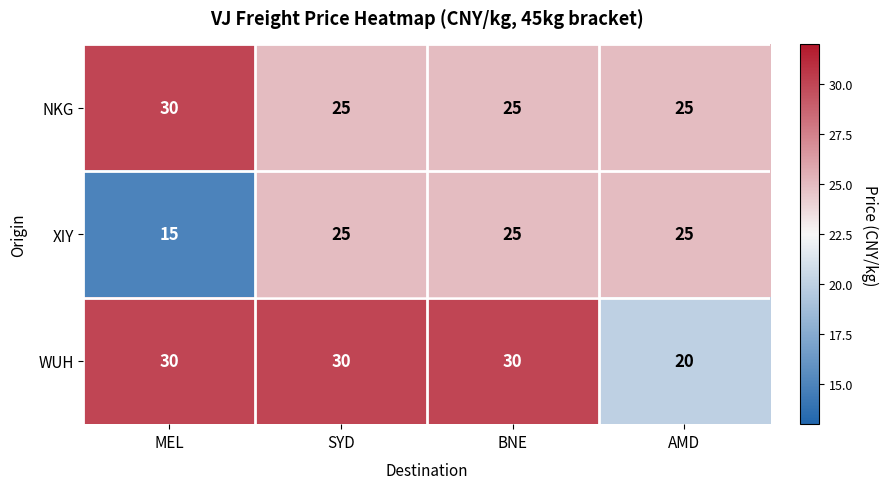

Which category has the highest value in the NKG series?

MEL